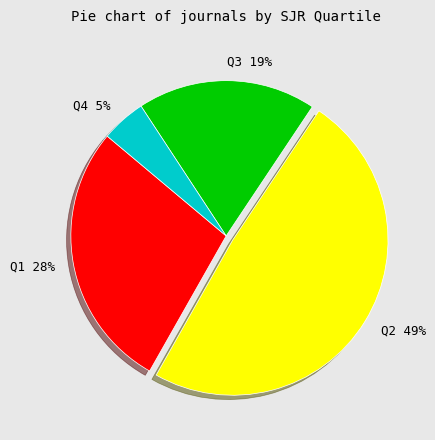

To the nearest percent, what percentage of the pie is Q4?

5%